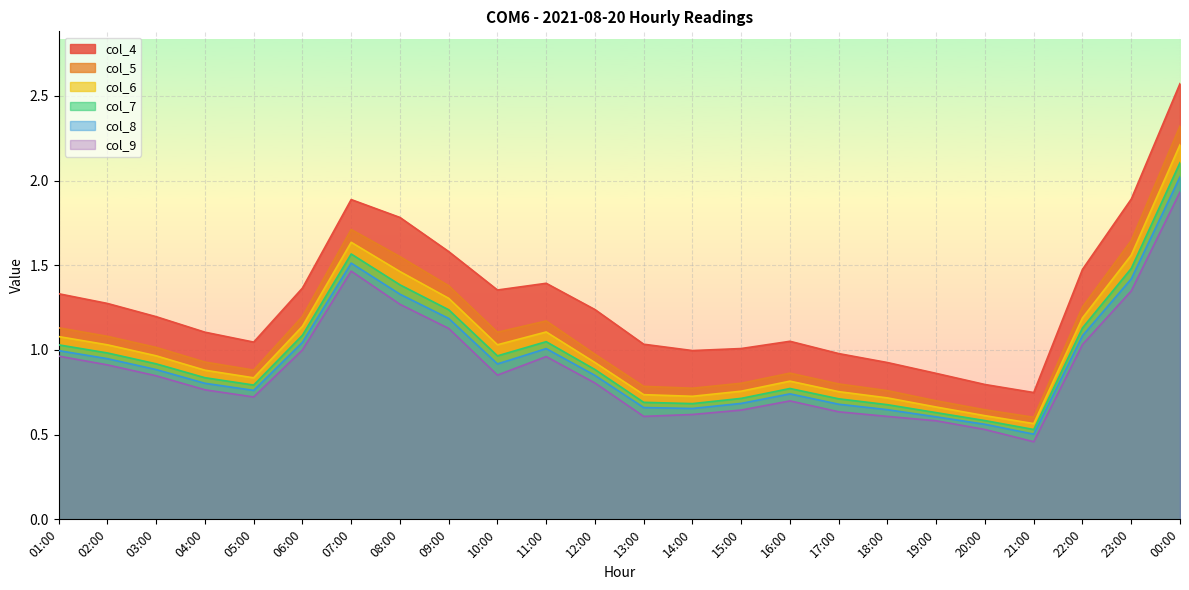

In col_4, how many points are lower than both neighbors (excluding endpoints)?

4